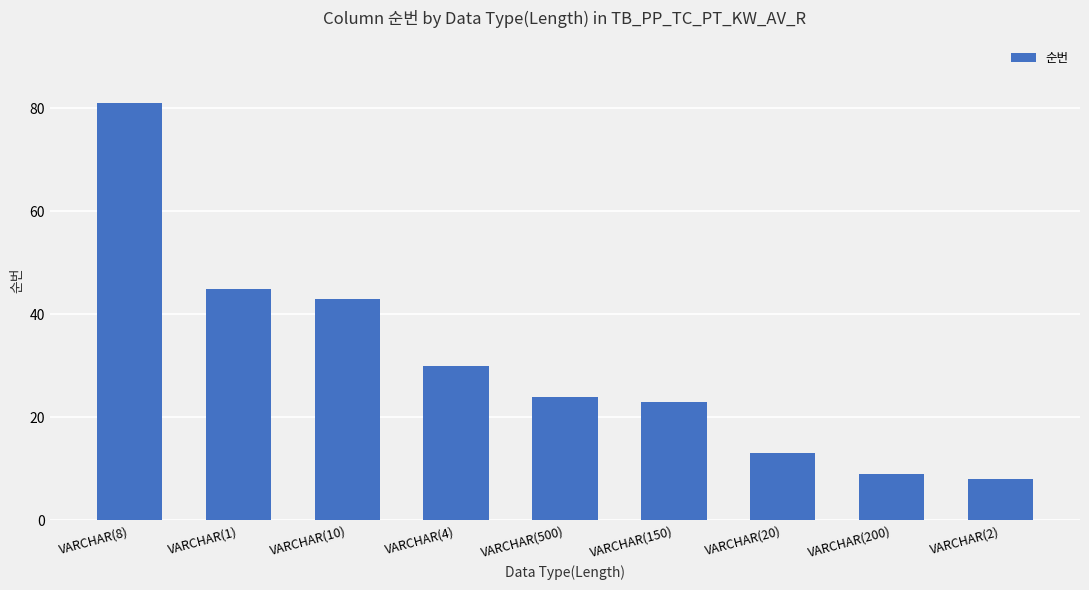

What is the average value?

31